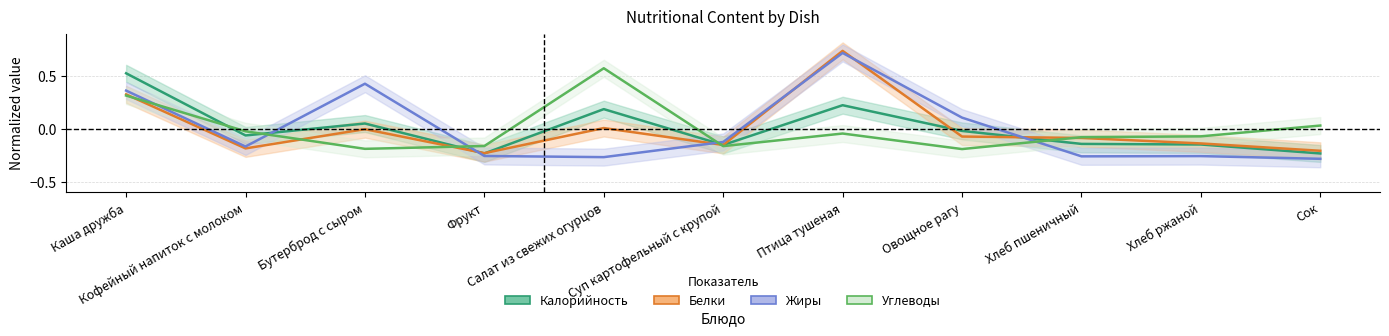

Which category has the highest value across all series?

Птица тушеная